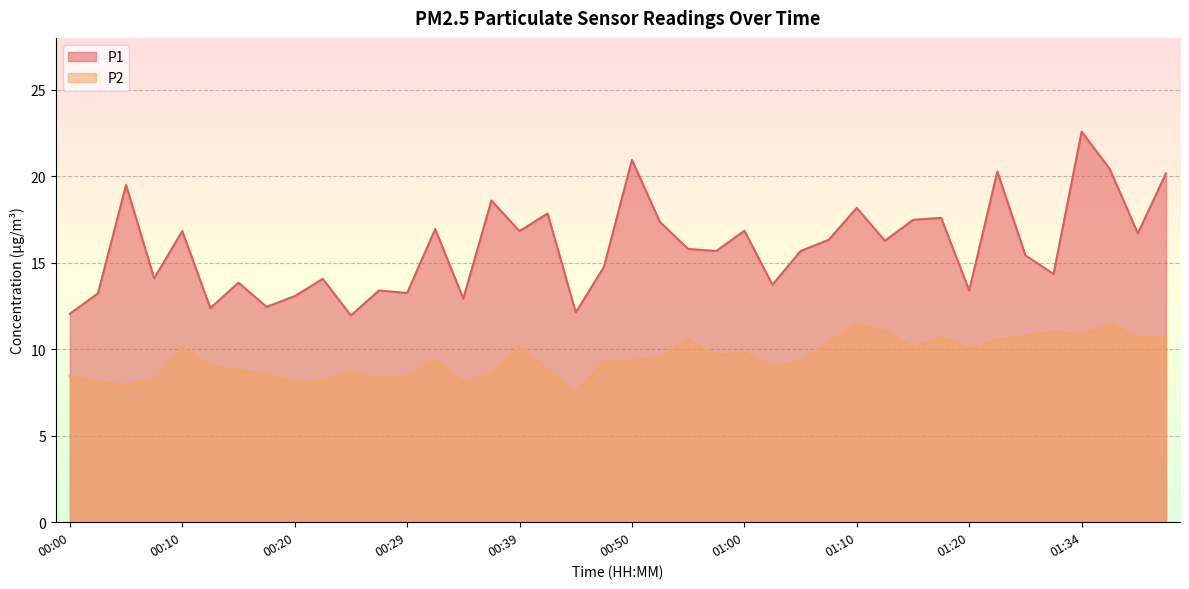

Reading left to right, extract all data points from this chart.

P1: 00:00=12.1	00:02=13.2	00:05=19.5	00:07=14.1	00:10=16.8	00:12=12.4	00:15=13.8	00:17=12.4	00:20=13.1	00:22=14.1	00:25=11.9	00:27=13.4	00:29=13.2	00:32=16.9	00:34=12.9	00:37=18.6	00:39=16.8	00:42=17.9	00:44=12.1	00:47=14.8	00:50=20.9	00:52=17.4	00:55=15.8	00:57=15.7	01:00=16.9	01:02=13.7	01:05=15.7	01:07=16.3	01:10=18.2	01:12=16.3	01:15=17.5	01:17=17.6	01:20=13.4	01:26=20.3	01:29=15.4	01:32=14.3	01:34=22.6	01:37=20.4	01:39=16.7	01:42=20.2
P2: 00:00=8.4	00:02=8.1	00:05=8.0	00:07=8.2	00:10=10.1	00:12=9.1	00:15=8.8	00:17=8.6	00:20=8.1	00:22=8.2	00:25=8.7	00:27=8.3	00:29=8.4	00:32=9.4	00:34=8.1	00:37=8.6	00:39=10.2	00:42=8.8	00:44=7.5	00:47=9.2	00:50=9.3	00:52=9.6	00:55=10.6	00:57=9.7	01:00=9.8	01:02=8.9	01:05=9.3	01:07=10.4	01:10=11.4	01:12=11.1	01:15=10.1	01:17=10.7	01:20=10.0	01:26=10.6	01:29=10.8	01:32=11.0	01:34=10.8	01:37=11.5	01:39=10.7	01:42=10.8